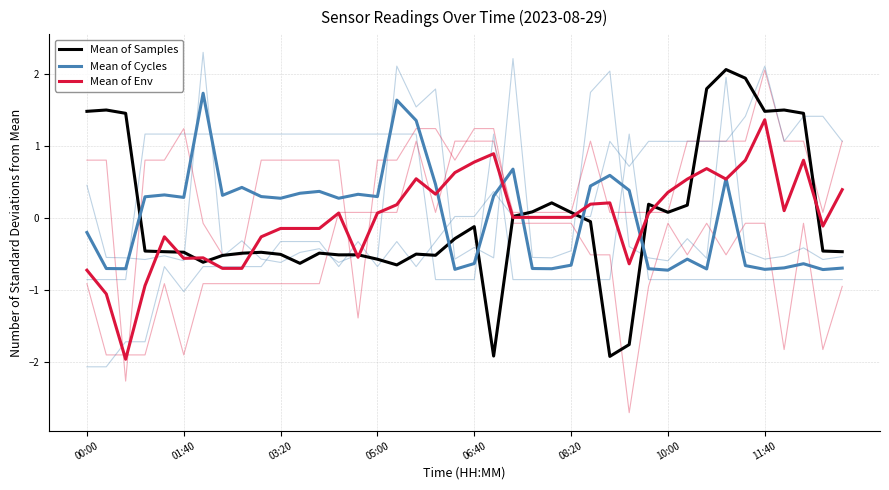

Does the chart have visible grid lines?

Yes